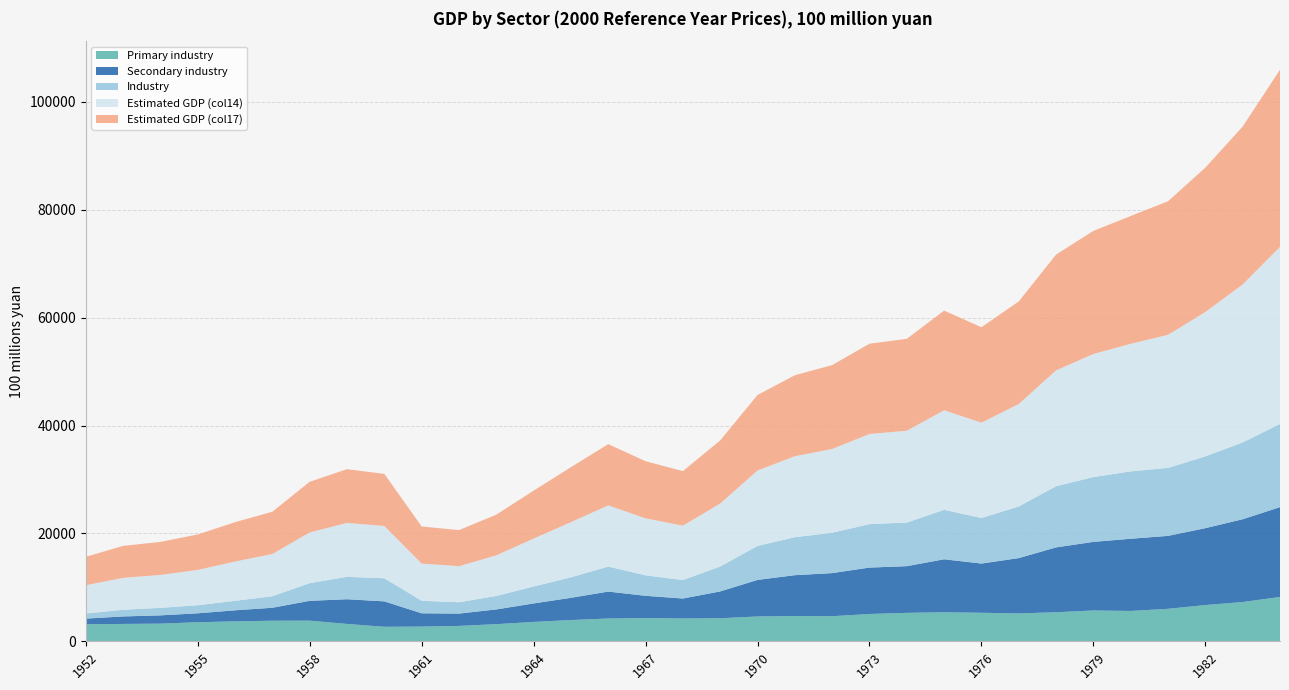

Reading left to right, what are all the values shown in this chart?

Primary industry: 1952=3171.0	1953=3230.7	1954=3285.1	1955=3545.3	1956=3710.3	1957=3824.4	1958=3841.3	1959=3232.0	1960=2702.6	1961=2741.8	1962=2866.3	1963=3190.1	1964=3603.0	1965=3951.6	1966=4237.2	1967=4317.3	1968=4247.9	1969=4283.5	1970=4613.5	1971=4700.7	1972=4658.9	1973=5078.2	1974=5285.9	1975=5393.5	1976=5298.1	1977=5180.6	1978=5395.2	1979=5726.2	1980=5641.2	1981=6035.2	1982=6731.0	1983=7291.4	1984=8230.5
Secondary industry: 1952=1047.7	1953=1391.9	1954=1537.3	1955=1659.3	1956=2046.8	1957=2406.1	1958=3674.7	1959=4578.2	1960=4712.4	1961=2463.0	1962=2283.6	1963=2730.8	1964=3428.4	1965=4122.2	1966=4992.0	1967=4128.7	1968=3695.1	1969=4976.5	1970=6778.7	1971=7569.5	1972=7995.1	1973=8597.6	1974=8652.8	1975=9824.0	1976=9124.5	1977=10256.9	1978=12024.1	1979=12716.2	1980=13378.2	1981=13518.8	1982=14252.9	1983=15343.4	1984=16650.1
Industry: 1952=934.3	1953=1237.3	1954=1387.8	1955=1489.2	1956=1757.6	1957=2137.5	1958=3271.8	1959=4152.5	1960=4281.0	1961=2313.6	1962=2098.5	1963=2497.8	1964=3135.9	1965=3798.8	1966=4638.2	1967=3792.4	1968=3422.5	1969=4609.8	1970=6300.5	1971=7033.2	1972=7470.2	1973=8055.1	1974=8076.7	1975=9168.2	1976=8440.8	1977=9561.9	1978=11333.0	1979=12011.4	1980=12485.0	1981=12597.3	1982=13299.8	1983=14227.7	1984=15413.4
Estimated GDP (col14): 1952=5250.0	1953=5910.2	1954=6104.9	1955=6549.0	1956=7280.3	1957=7824.8	1958=9398.8	1959=9986.1	1960=9699.3	1961=6898.7	1962=6686.4	1963=7524.5	1964=8883.7	1965=10219.5	1966=11334.1	1967=10562.0	1968=10073.0	1969=11676.3	1970=13979.2	1971=15007.9	1972=15531.7	1973=16711.2	1974=17020.4	1975=18450.6	1976=17668.3	1977=18995.3	1978=21468.5	1979=22809.8	1980=23648.8	1981=24665.8	1982=26758.9	1983=29286.1	1984=32819.0
Estimated GDP (col17): 1952=5264.1	1953=5927.0	1954=6118.9	1955=6568.0	1956=7294.0	1957=7836.6	1958=9392.7	1959=9957.2	1960=9645.0	1961=6874.9	1962=6683.4	1963=7542.1	1964=8879.1	1965=10191.0	1966=11348.9	1967=10586.4	1968=10111.4	1969=11697.7	1970=13985.5	1971=15008.8	1972=15543.8	1973=16718.6	1974=17032.6	1975=18462.5	1976=17690.9	1977=19002.8	1978=21462.2	1979=22809.3	1980=23679.2	1981=24748.9	1982=26751.8	1983=29270.0	1984=32822.4